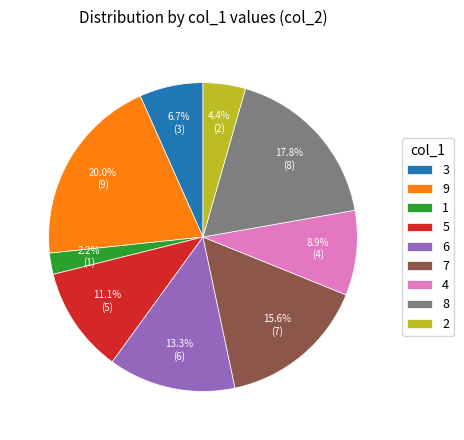

The 9 slice represents 11% of the pie. True or false?

False